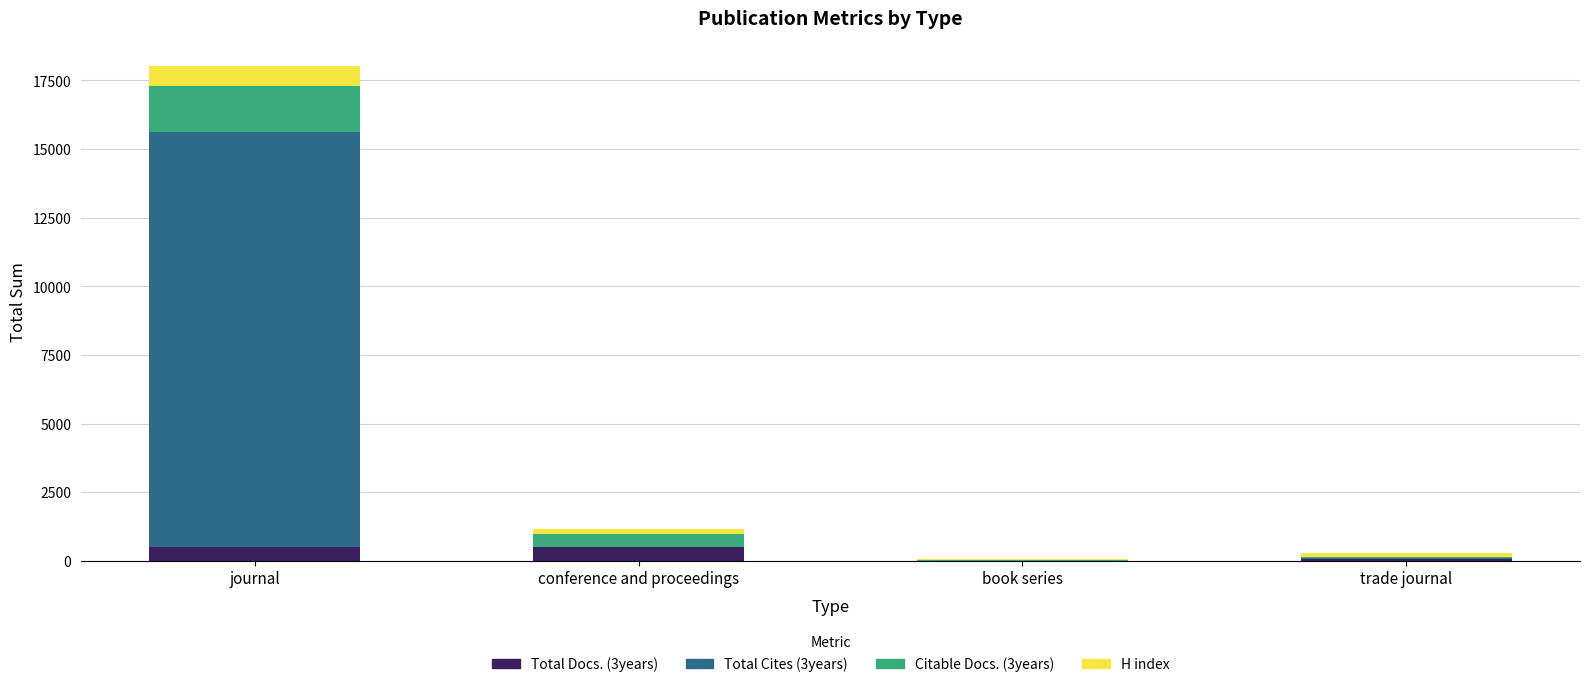

What are all the series names shown in the legend?

Total Docs. (3years), Total Cites (3years), Citable Docs. (3years), H index